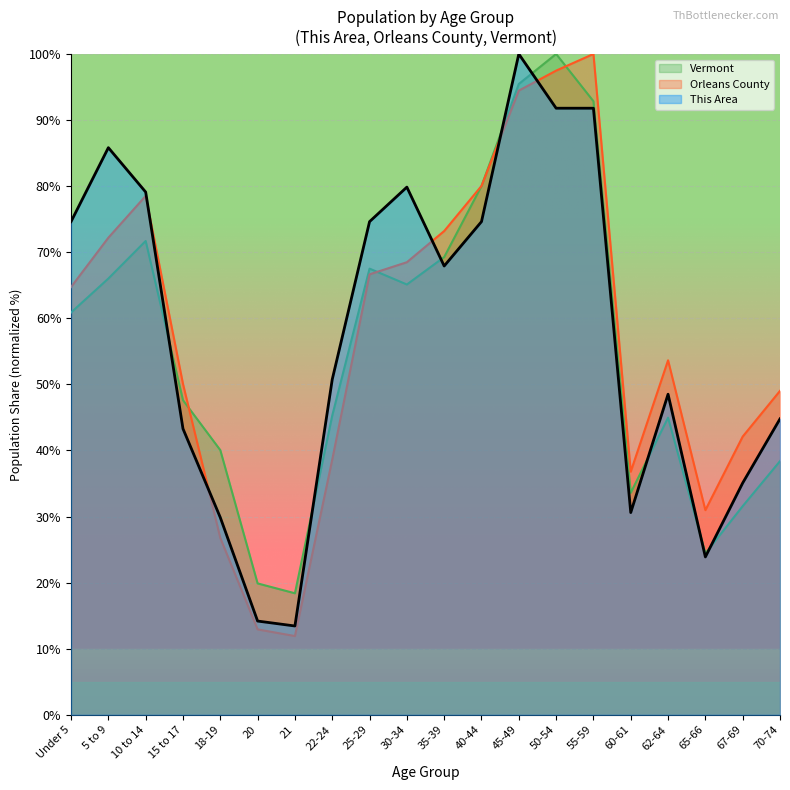

List the series in order of their peak value, highest first.

This Area, Orleans County, Vermont